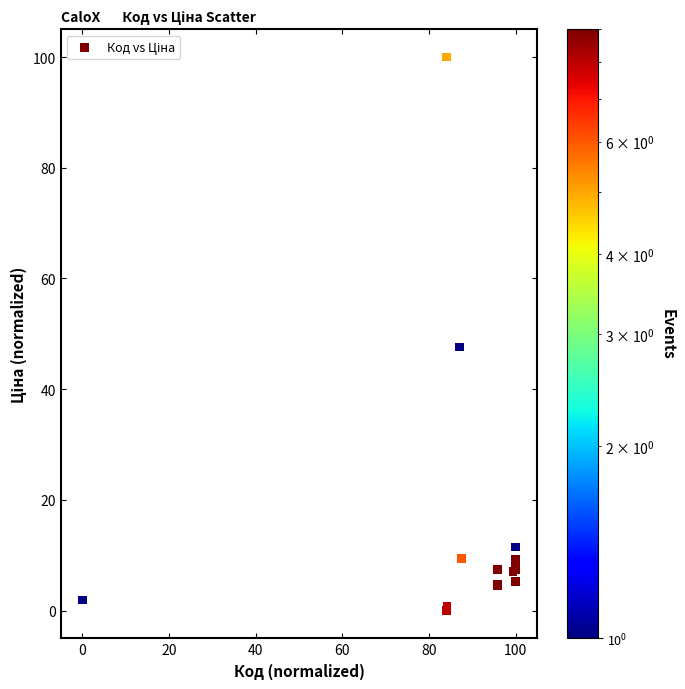

What Y value in the scatter plot is closest to 50?

47.6